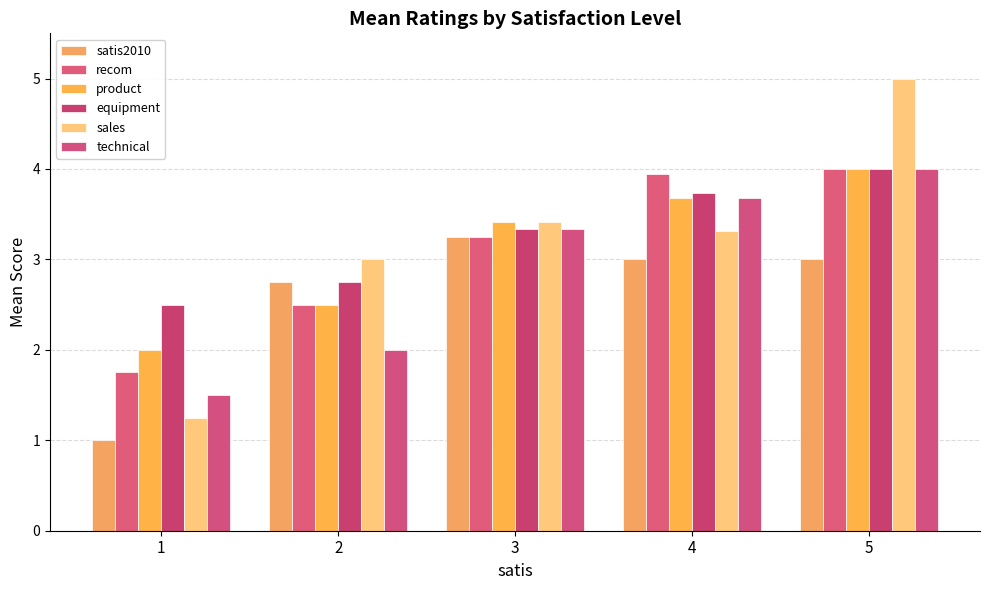

Count the number of data series in this chart.

6